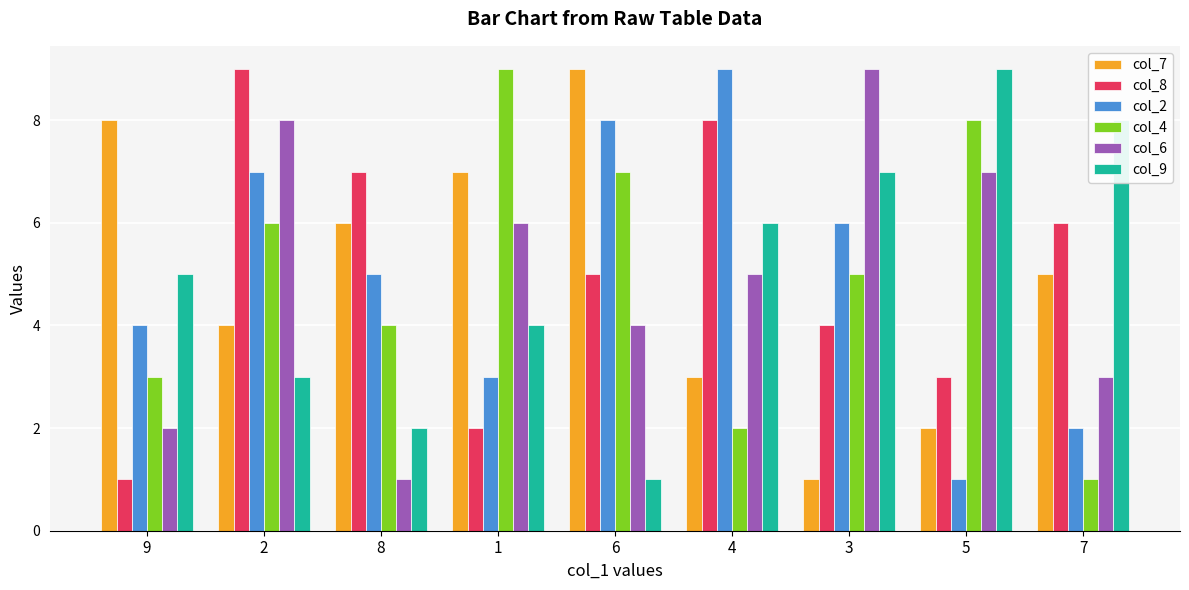

What is the difference between the maximum and minimum values in the col_2 series?

8